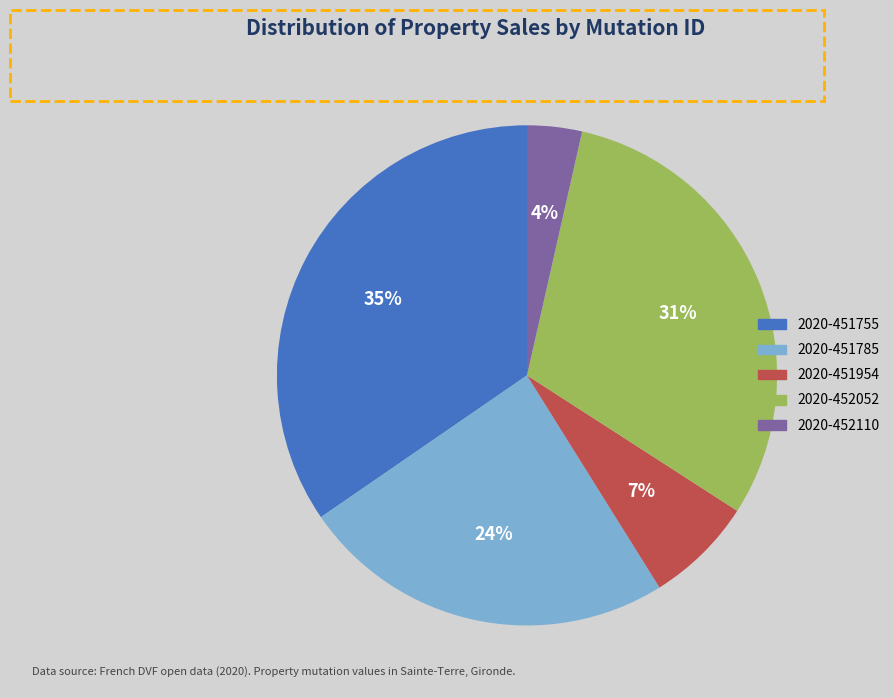

The 2020-451755 slice represents 27% of the pie. True or false?

False